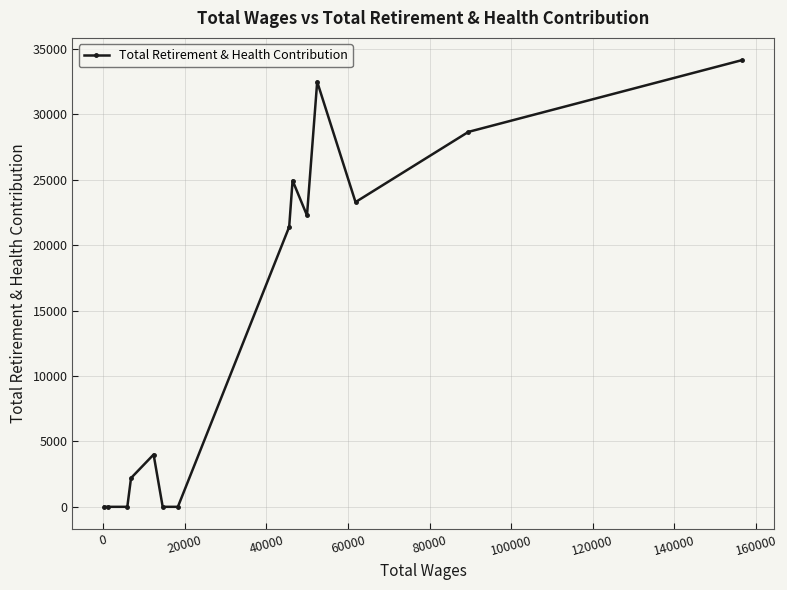

What is the greatest value displayed?

34132